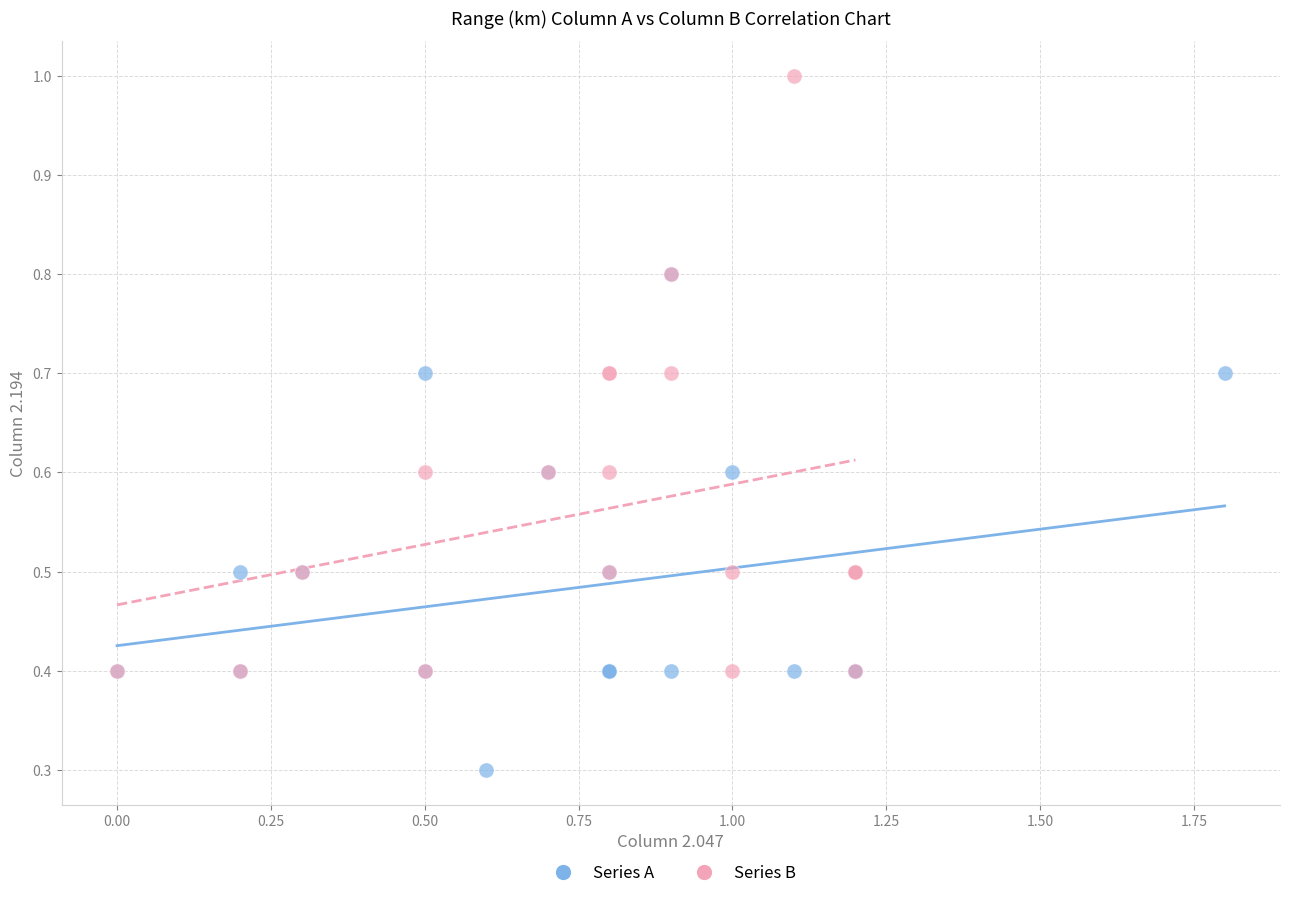

Which series reaches the minimum Y coordinate?

Series A